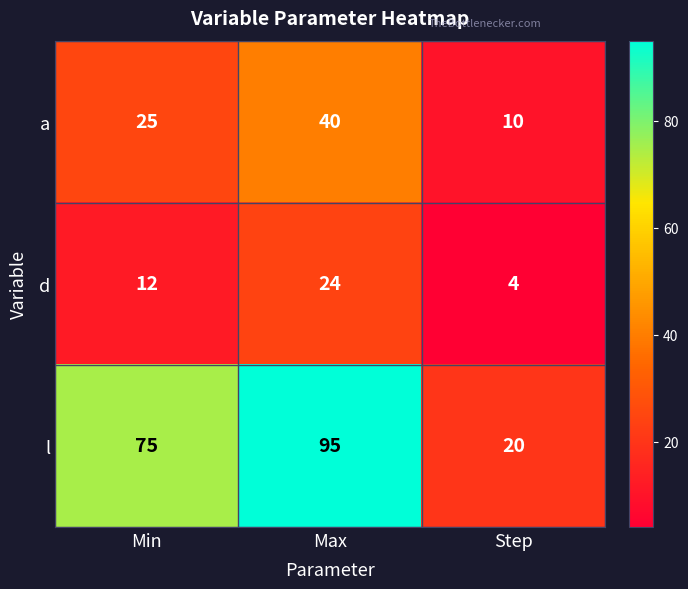

How many data points does each series have?

3